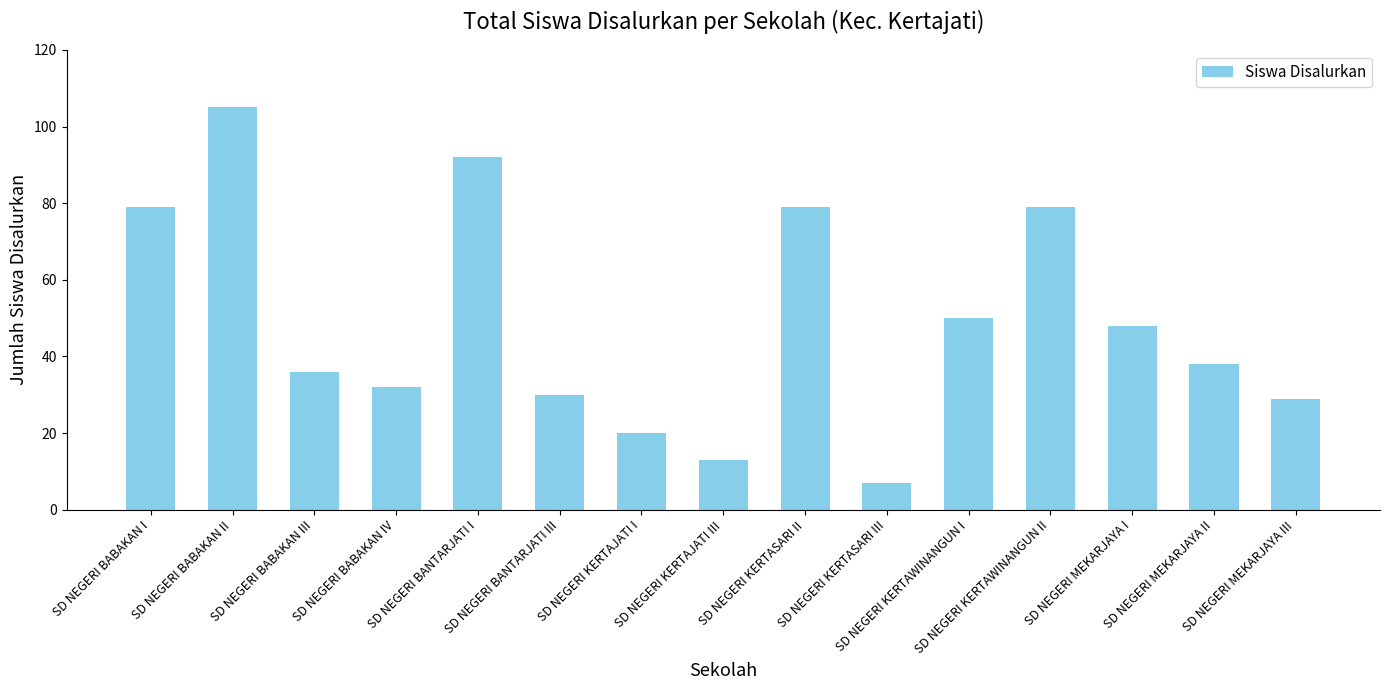

What is the change in value from SD NEGERI BANTARJATI III to SD NEGERI KERTAWINANGUN II?

+49